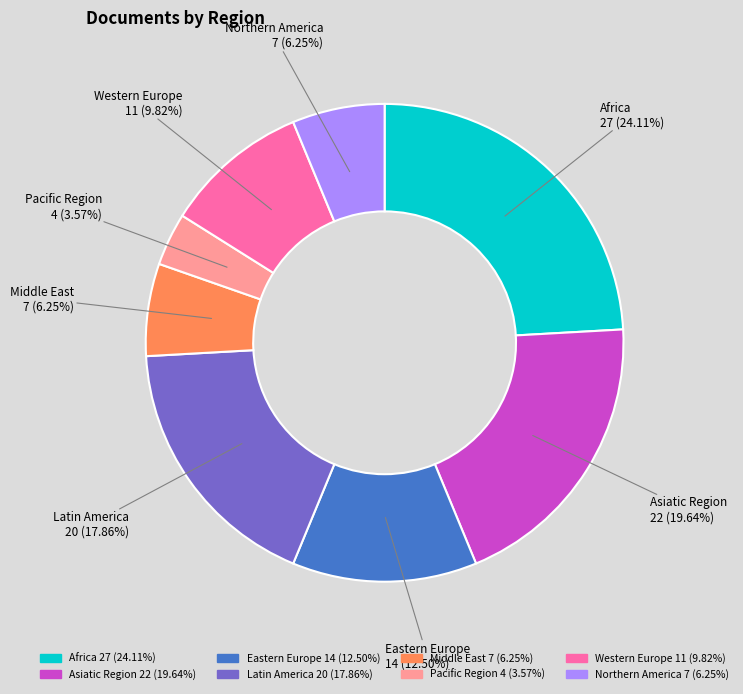

To the nearest percent, what is the difference between the largest and smallest slice percentages?

21%